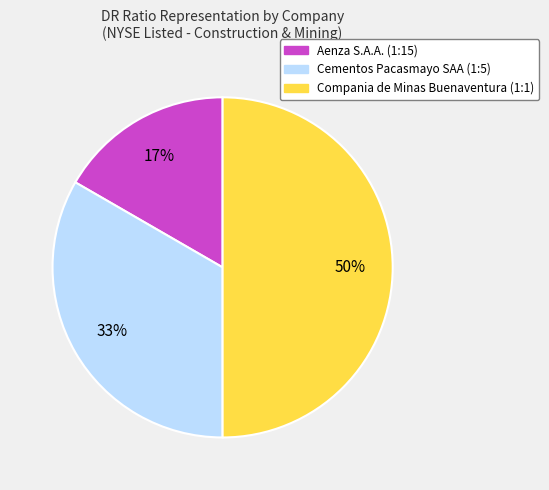

Is the sum of Compania de Minas Buenaventura and Aenza S.A.A. greater than half?

Yes